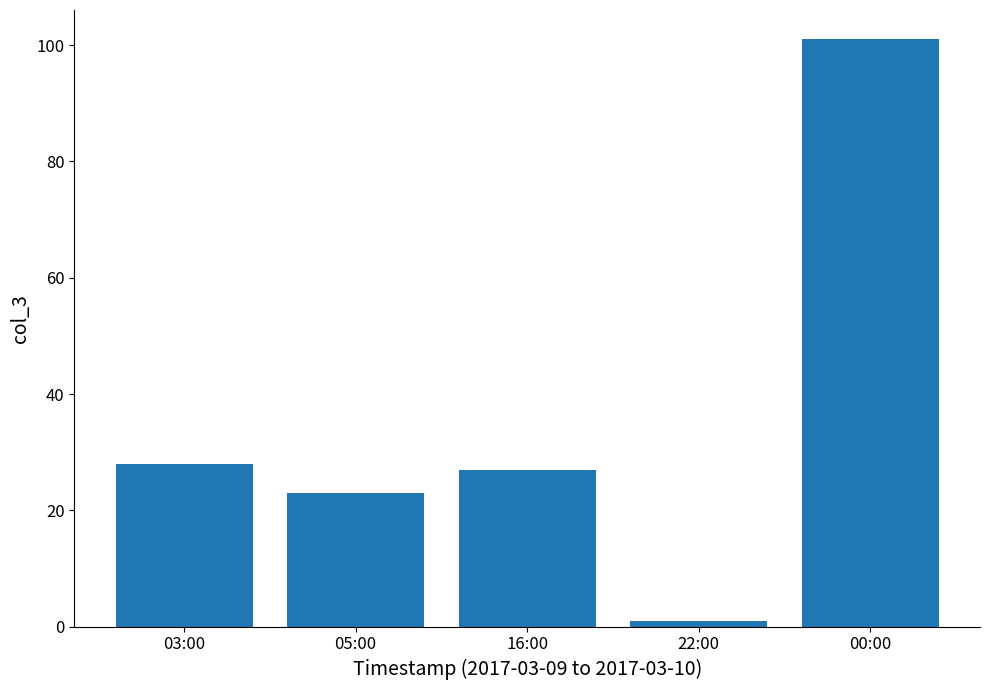

What is the sum of the values at 16:00 and 05:00?

50